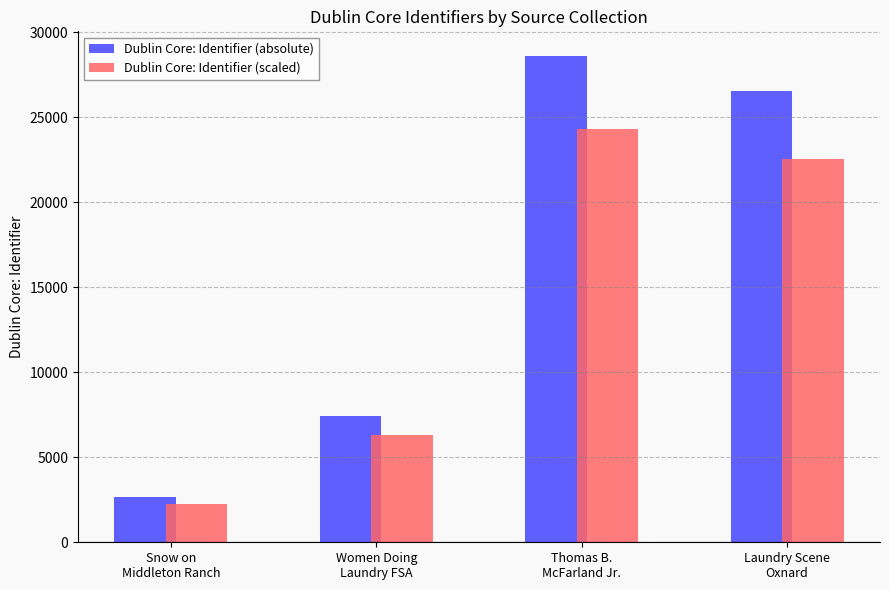

How many bars are there in total?

8